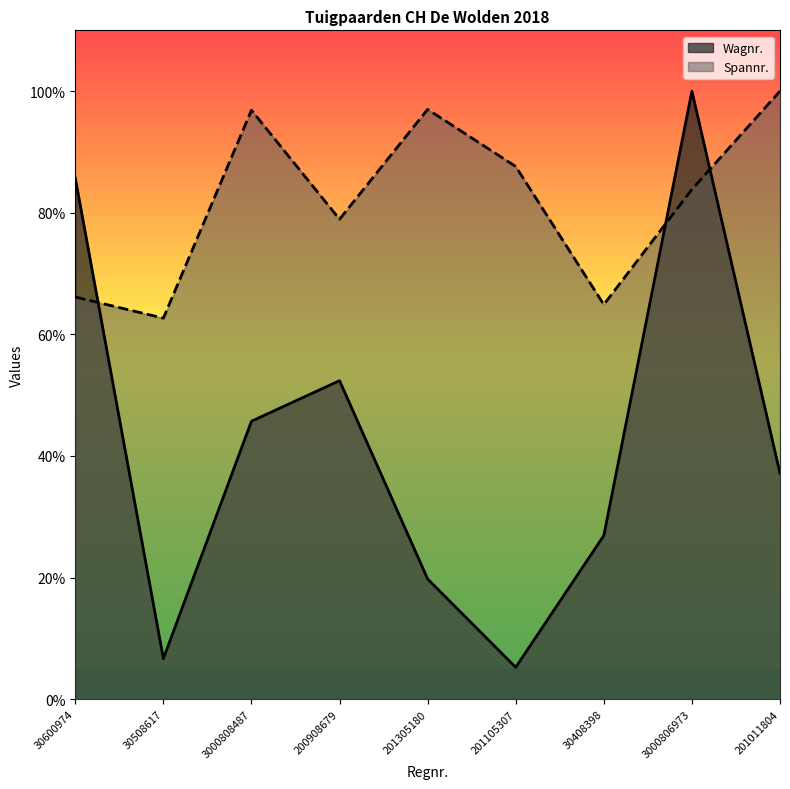

Where is the first local maximum for Wagnr.?

200908679